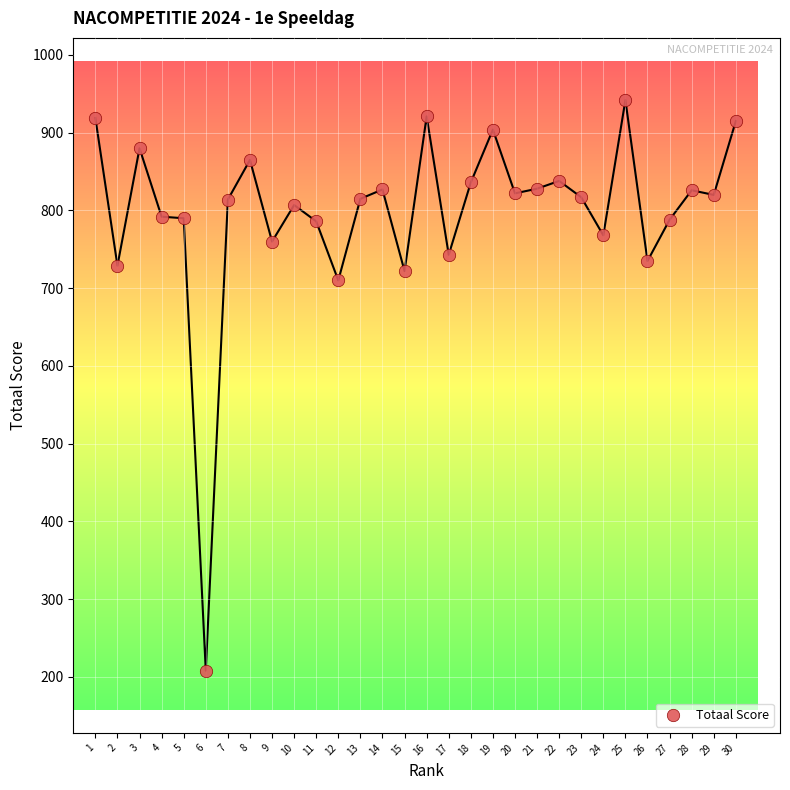

What Y value in the scatter plot is closest to 575?

710